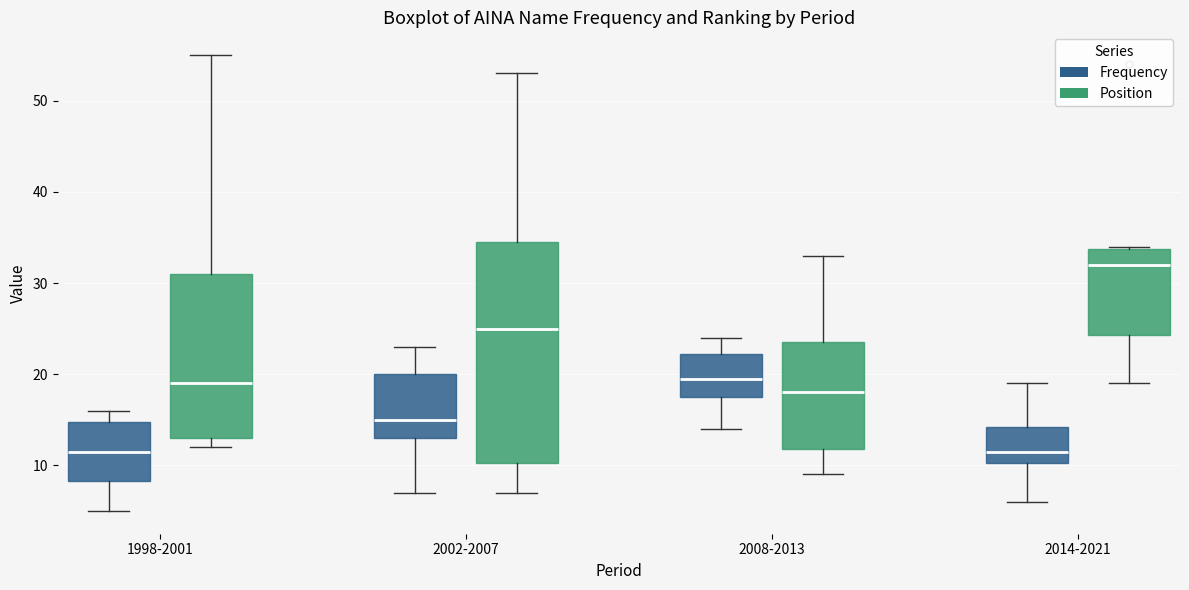

Reading left to right, read every box against the y-axis: the position of its median line, the range the box covers, and the ends of its whiskers. The values are not printed on the chart, so give them approximately, as read against the axis.

1998-2001 (Frequency): median 12, box 8 to 15, whiskers 5 to 16
1998-2001 (Position): median 19, box 13 to 31, whiskers 12 to 55
2002-2007 (Frequency): median 15, box 13 to 20, whiskers 7 to 23
2002-2007 (Position): median 25, box 10 to 35, whiskers 7 to 53
2008-2013 (Frequency): median 20, box 18 to 22, whiskers 14 to 24
2008-2013 (Position): median 18, box 12 to 24, whiskers 9 to 33
2014-2021 (Frequency): median 12, box 10 to 14, whiskers 6 to 19
2014-2021 (Position): median 32, box 24 to 34, whiskers 19 to 34